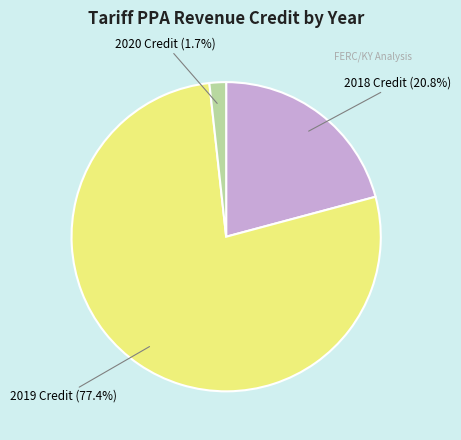

Between 2018 and 2020, which is larger?

2018